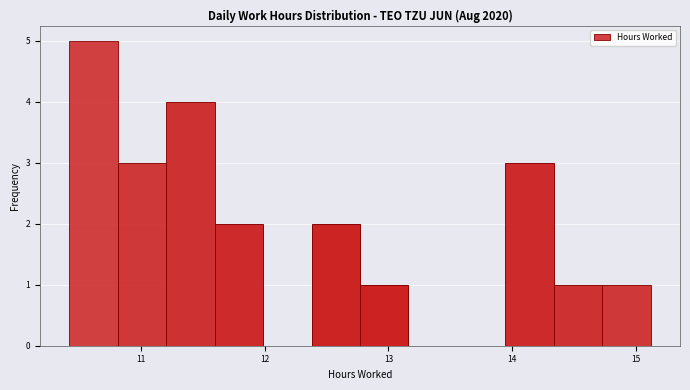

Around what value on the x-axis is the tallest bar? Give the approximate position of its centre, as read against the axis.

10.6